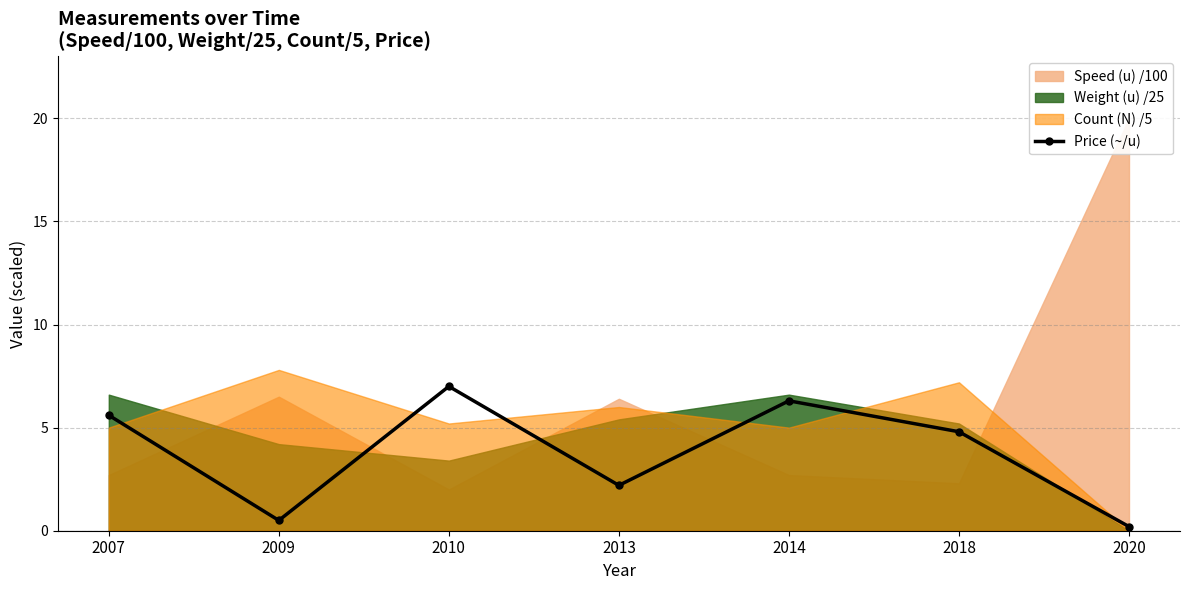

Reading right to left, list all the values displayed in this chart.

0.2	4.8	6.3	2.2	7.0	0.5	5.6